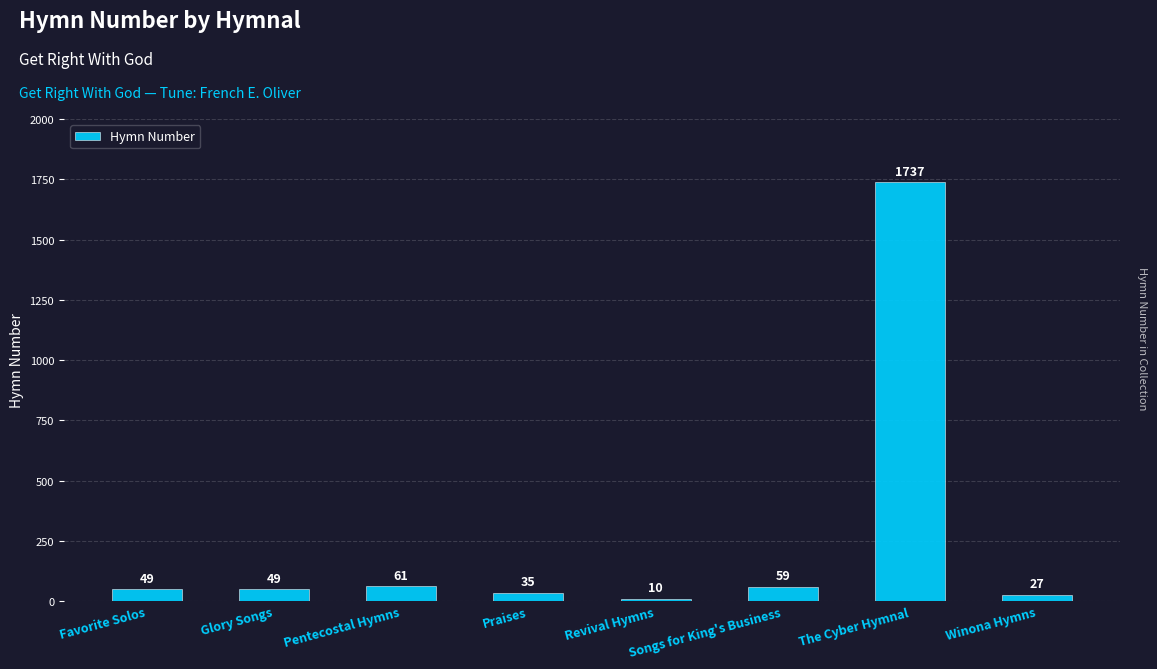

What is the value of the 7th bar from the left?

1737